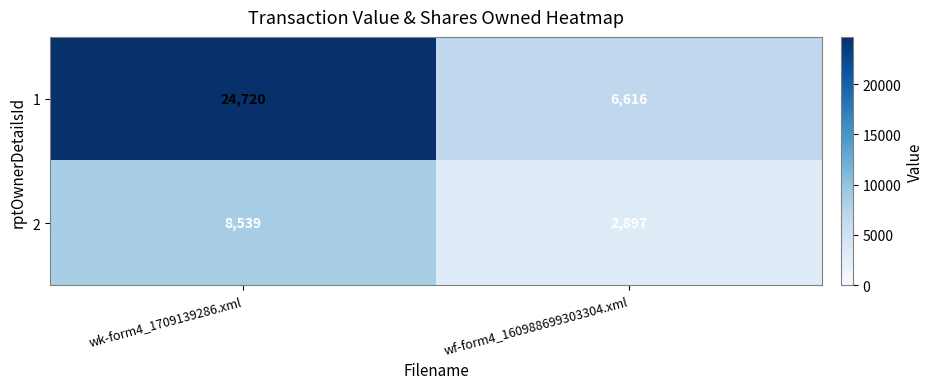

Rank the series by their maximum value, from highest to lowest.

1, 2